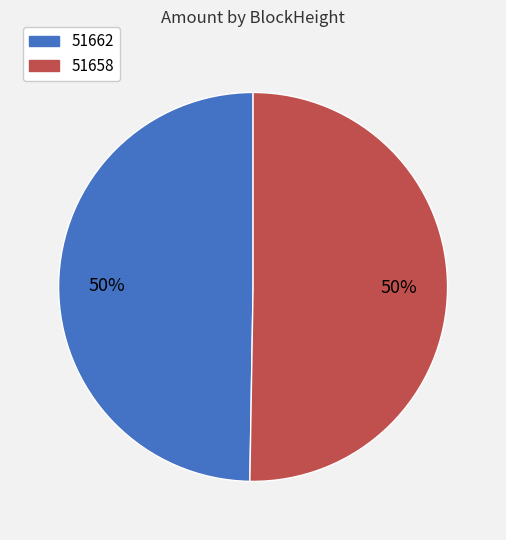

To the nearest percent, what is the average slice percentage?

50%